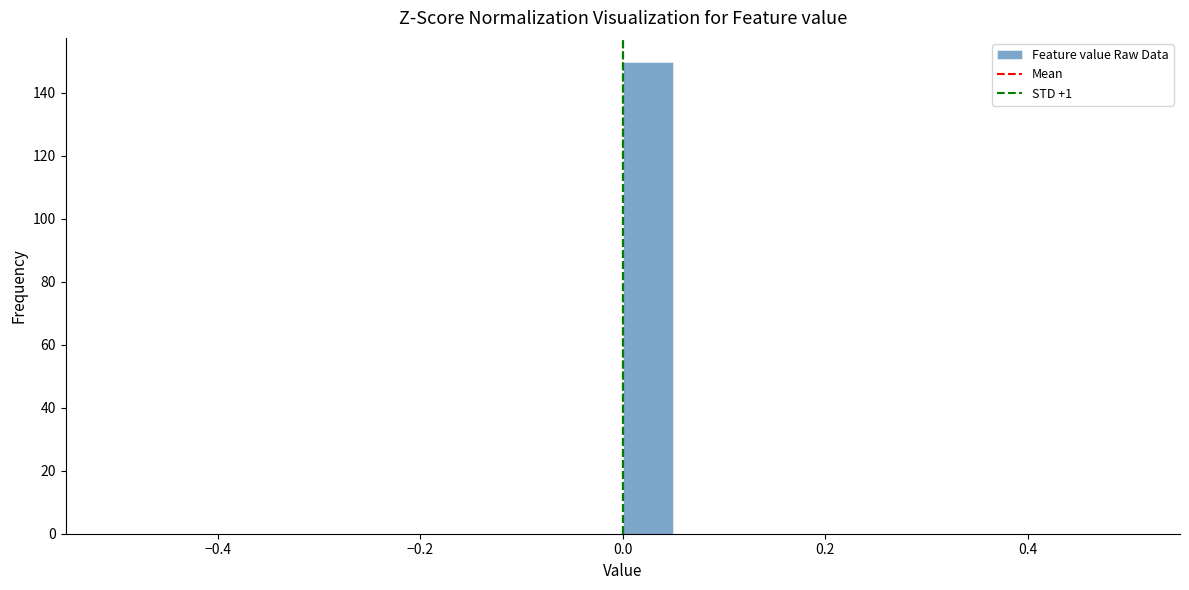

Around what value on the x-axis is the tallest bar? Give the approximate position of its centre, as read against the axis.

0.02